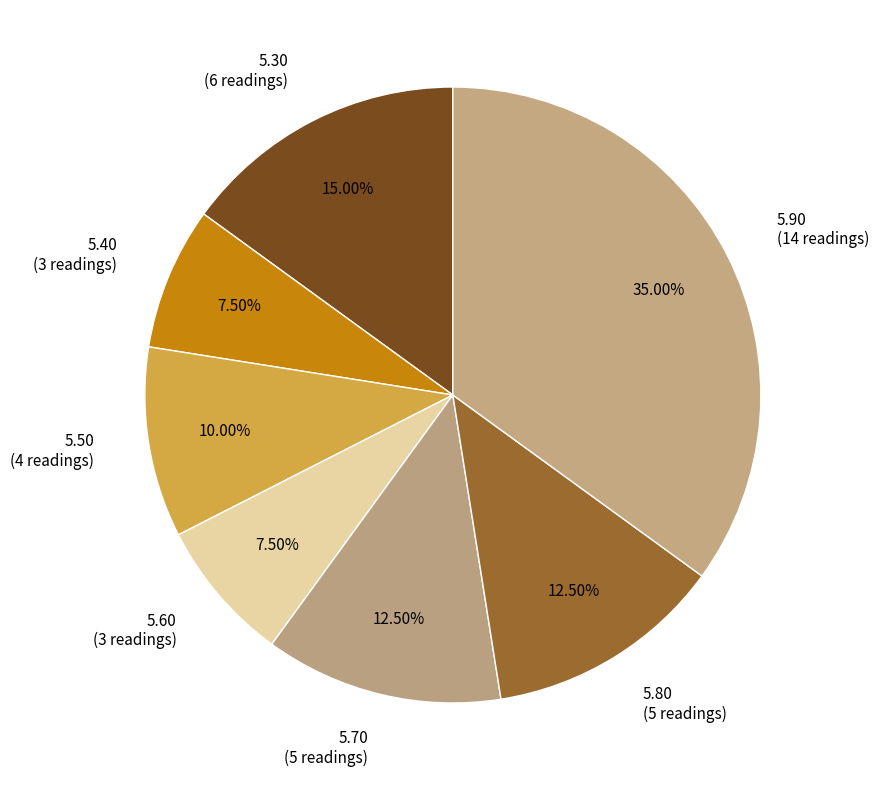

Do 5.40 (3 readings) and 5.50 (4 readings) together represent more than half of the pie?

No